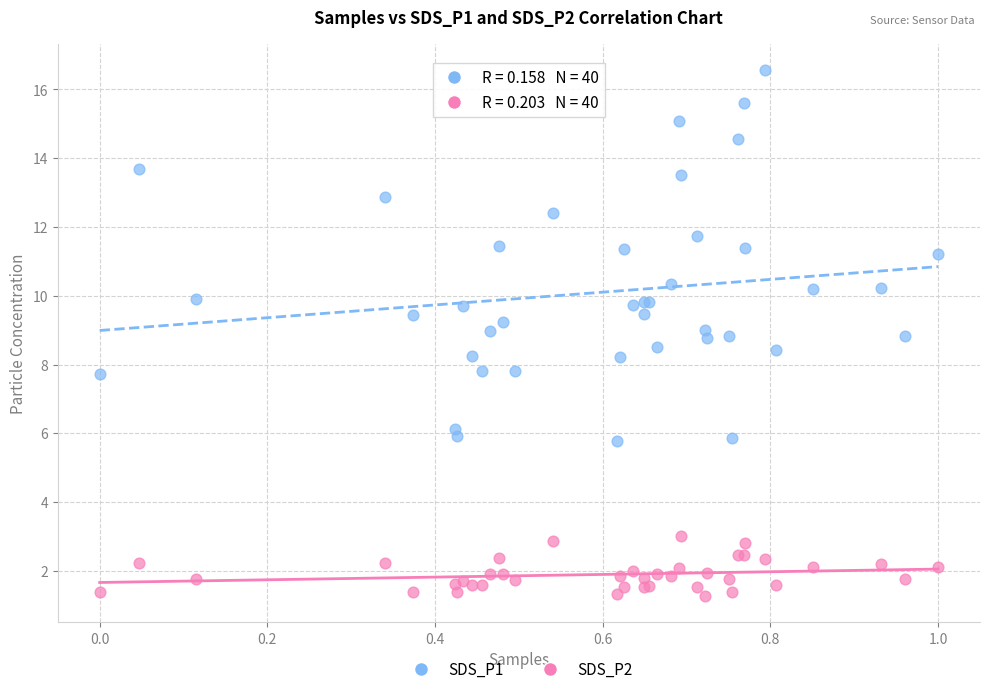

Which series has the largest Y range (max minus min)?

SDS_P1